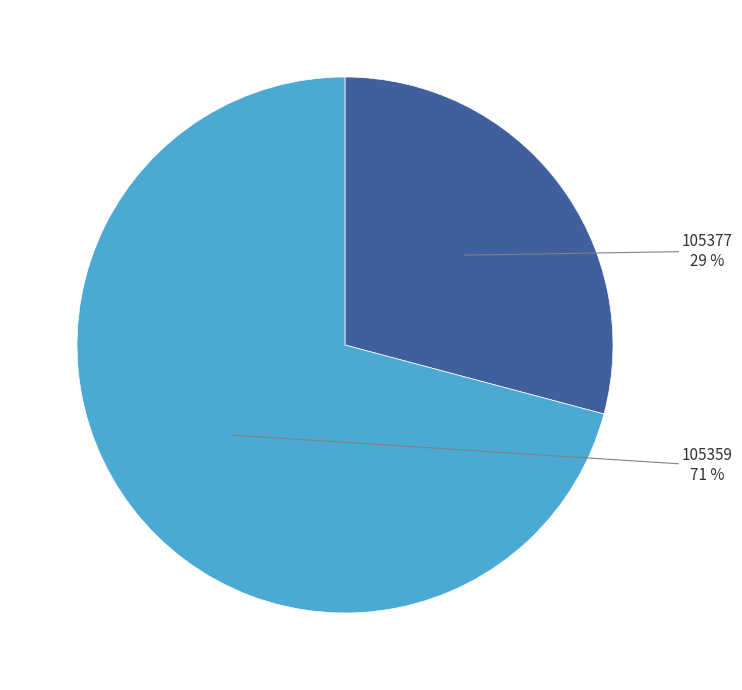

To the nearest percent, what is the difference between the largest and smallest slice percentages?

42%